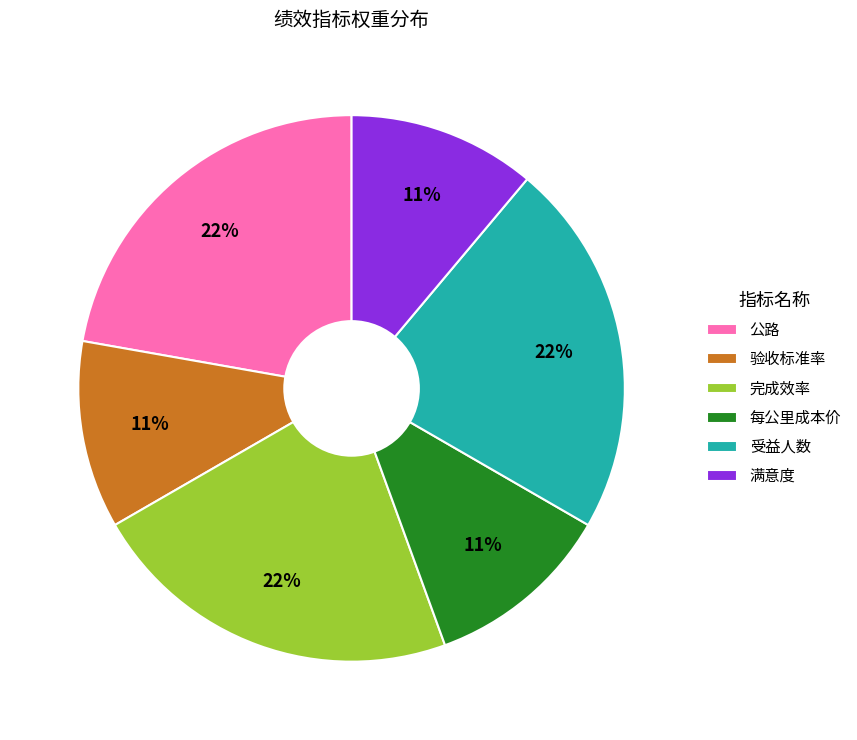

How many slices are in this pie chart?

6